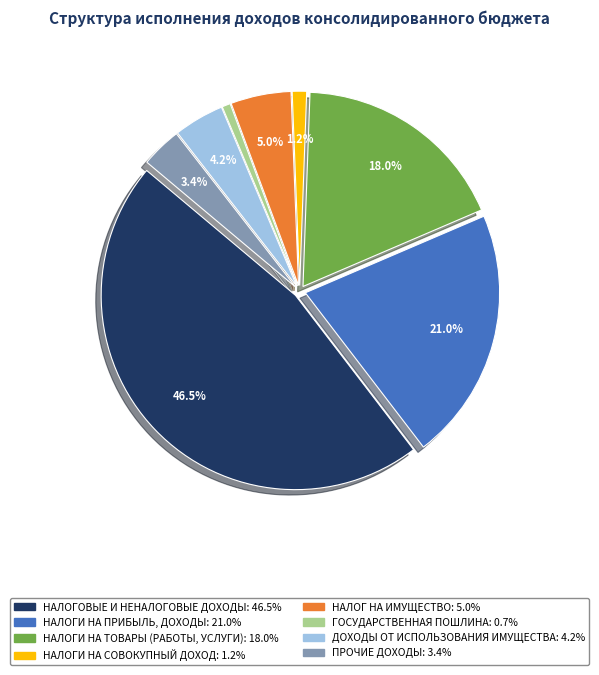

Rank the categories by value from highest to lowest.

НАЛОГОВЫЕ И НЕНАЛОГОВЫЕ ДОХОДЫ, НАЛОГИ НА ПРИБЫЛЬ, ДОХОДЫ, НАЛОГИ НА ТОВАРЫ (РАБОТЫ, УСЛУГИ), НАЛОГ НА ИМУЩЕСТВО, ДОХОДЫ ОТ ИСПОЛЬЗОВАНИЯ ИМУЩЕСТВА, ПРОЧИЕ ДОХОДЫ, НАЛОГИ НА СОВОКУПНЫЙ ДОХОД, ГОСУДАРСТВЕННАЯ ПОШЛИНА